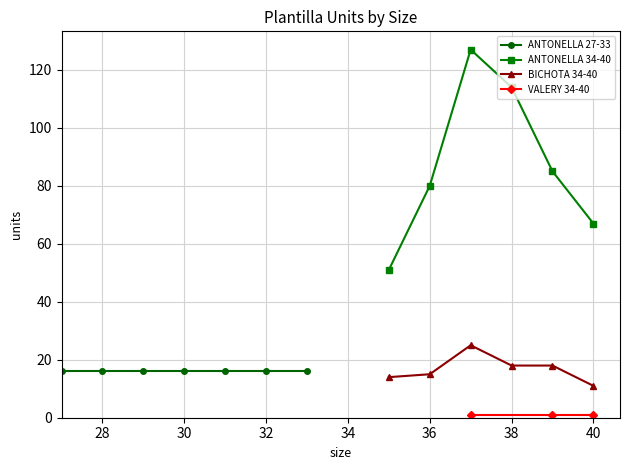

What is the minimum value for BICHOTA 34-40?

11